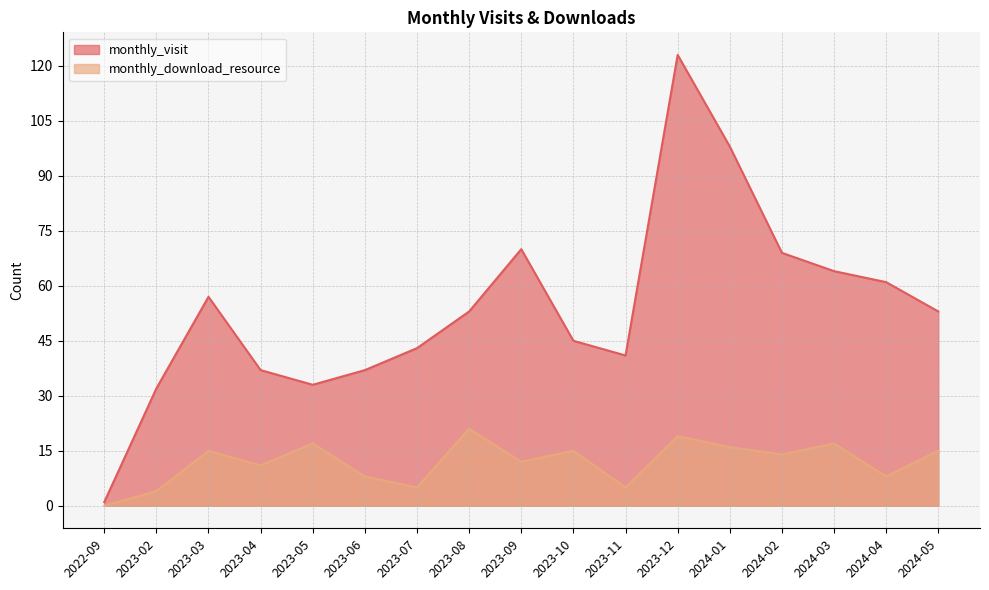

Which series changed the most between 2023-03 and 2023-11?

monthly_visit